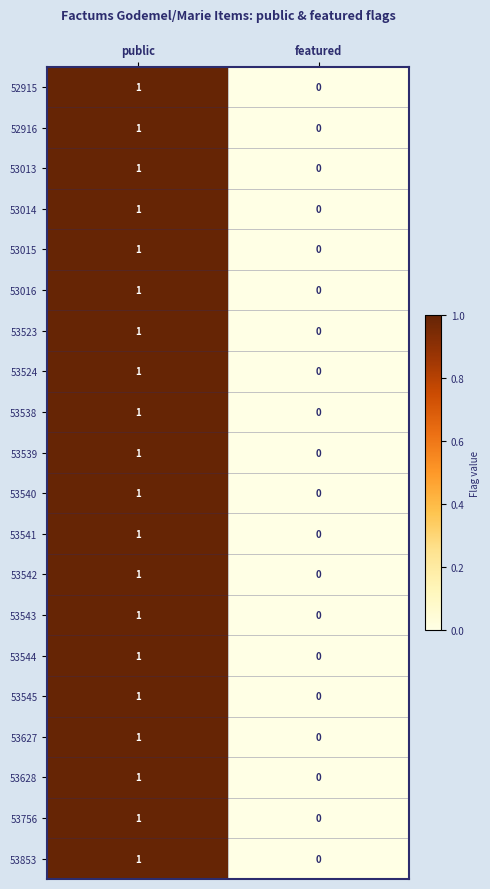

At which category is the sum across all series the highest?

public